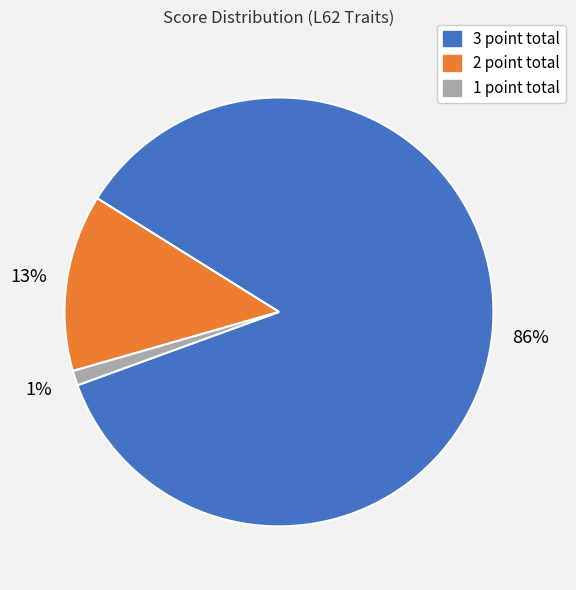

Is there any slice that represents more than half of the pie?

Yes